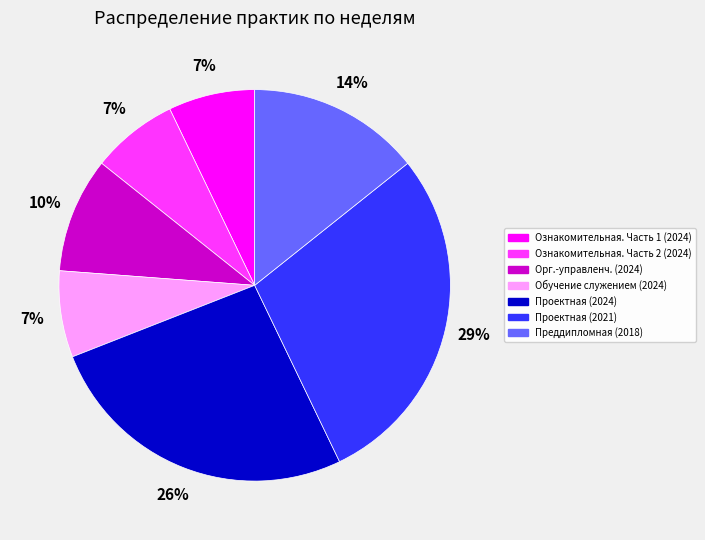

Does any single category account for the majority?

No